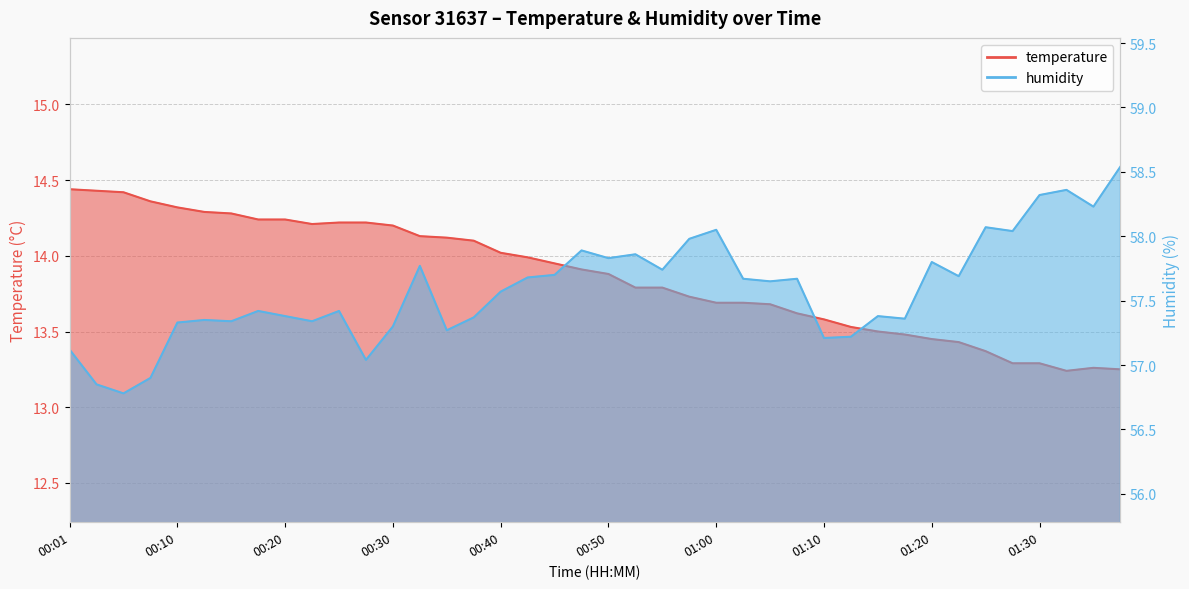

What position from the left is 01:36?

39